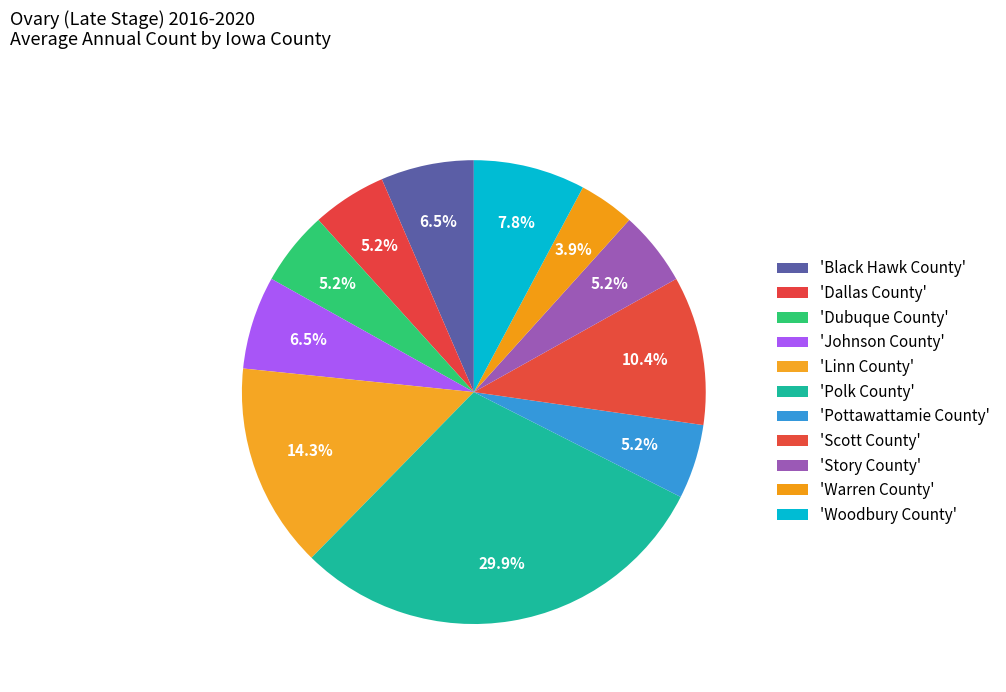

Count the number of slices in the pie.

11